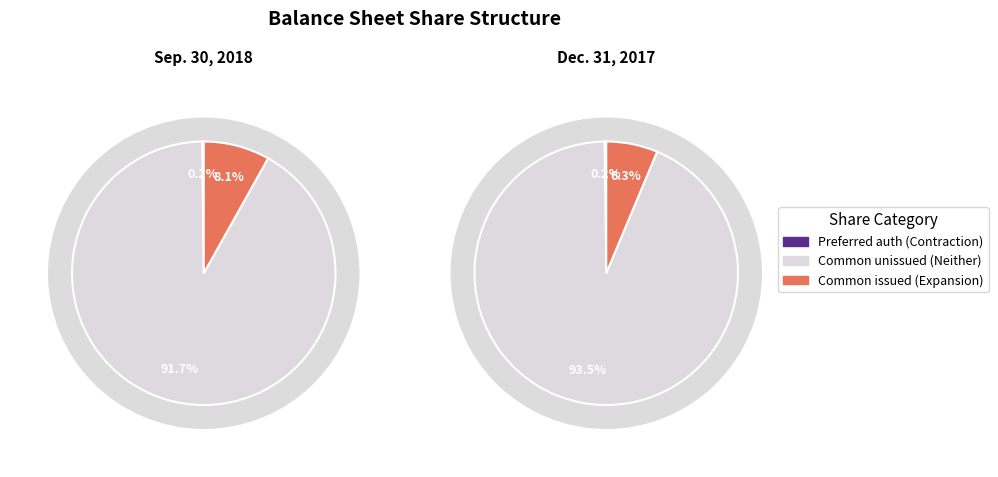

Is Common stock, shares authorized the majority of the pie?

Yes